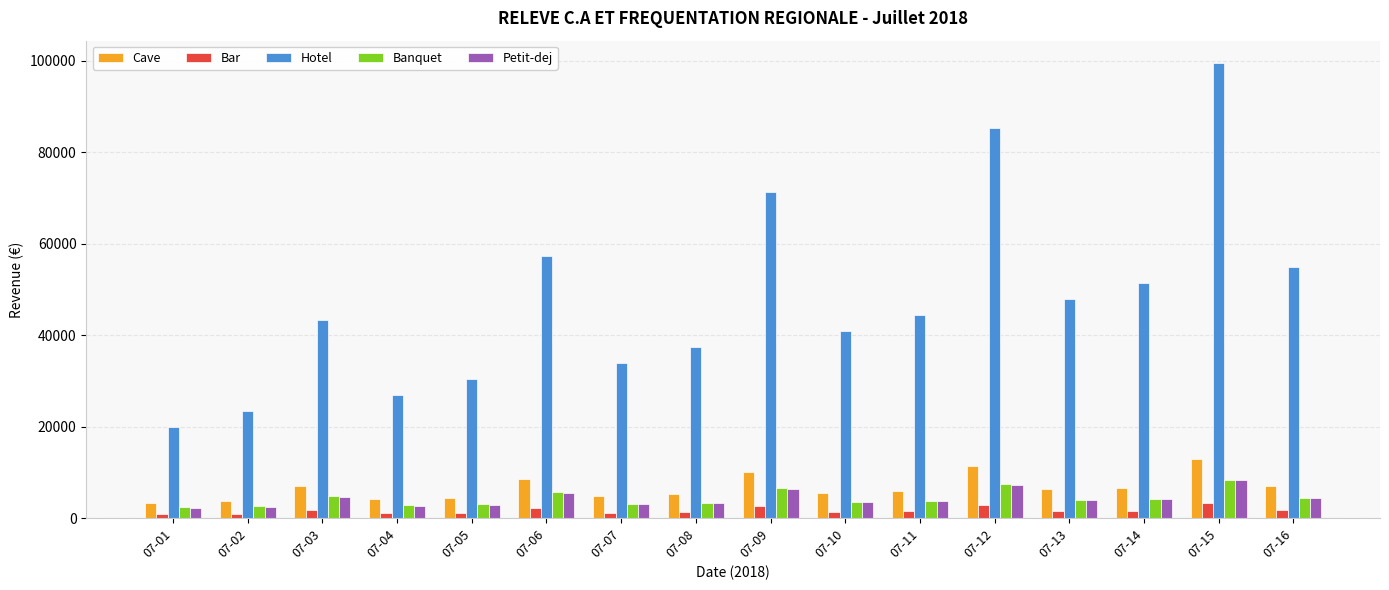

How many bars are there in each group?

5